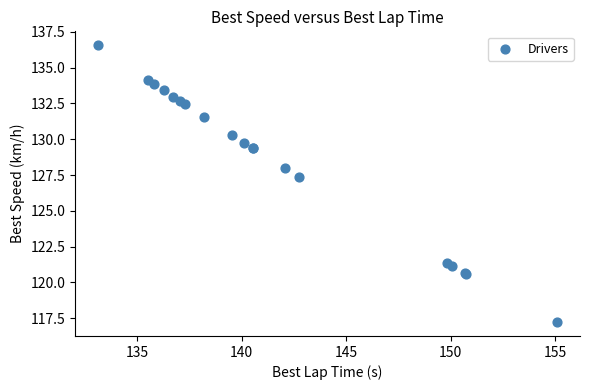

What Y value in the scatter plot is closest to 126?

127.3